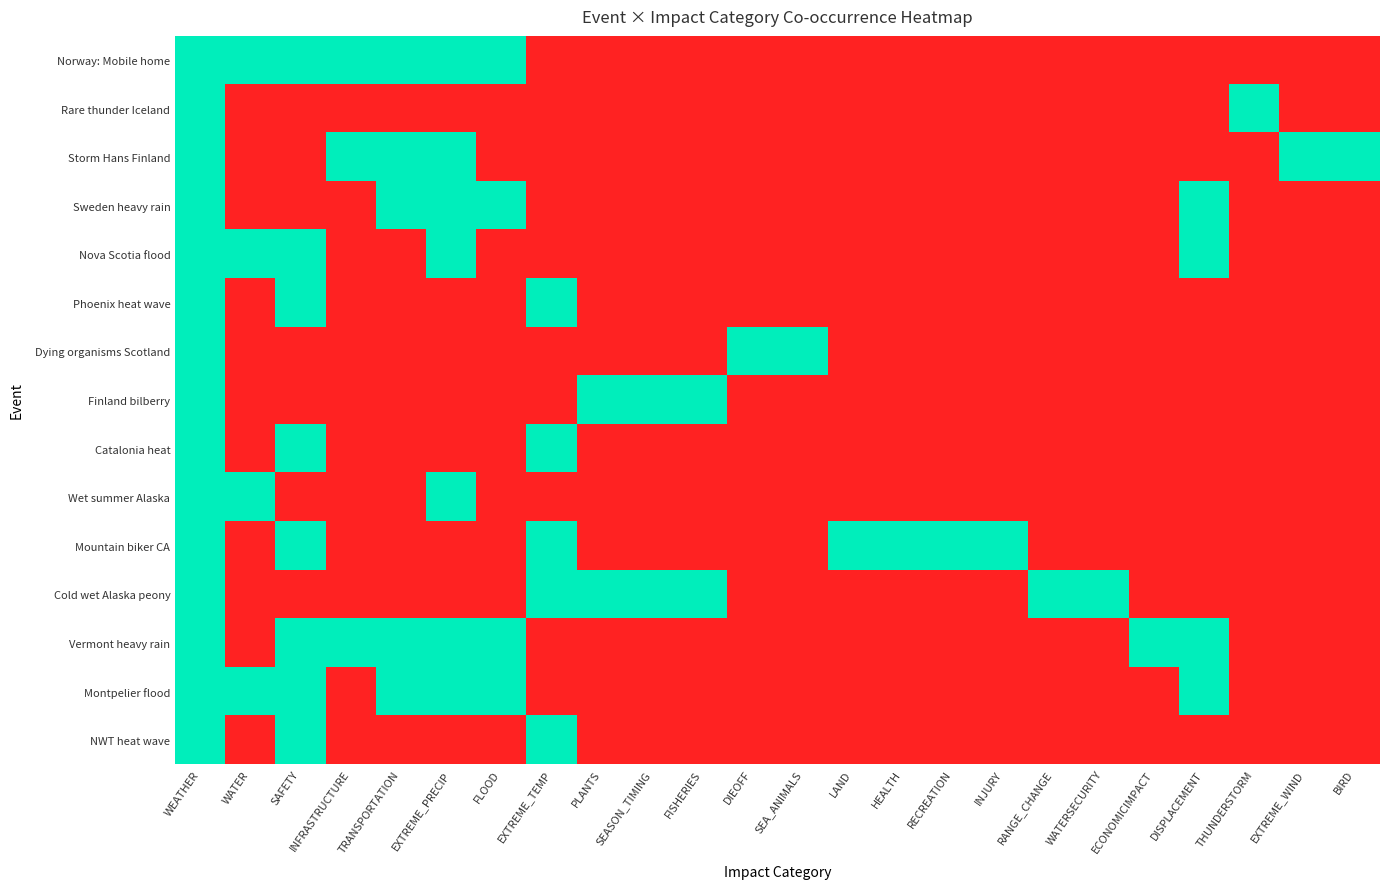

Reading left to right, extract all data points from this chart.

Norway: Mobile home: WEATHER=1	WATER=1	SAFETY=1	INFRASTRUCTURE=1	TRANSPORTATION=1	EXTREME_PRECIP=1	FLOOD=1	EXTREME_TEMP=0	PLANTS=0	SEASON_TIMING=0	FISHERIES=0	DIEOFF=0	SEA_ANIMALS=0	LAND=0	HEALTH=0	RECREATION=0	INJURY=0	RANGE_CHANGE=0	WATERSECURITY=0	ECONOMICIMPACT=0	DISPLACEMENT=0	THUNDERSTORM=0	EXTREME_WIND=0	BIRD=0
Rare thunder Iceland: WEATHER=1	WATER=0	SAFETY=0	INFRASTRUCTURE=0	TRANSPORTATION=0	EXTREME_PRECIP=0	FLOOD=0	EXTREME_TEMP=0	PLANTS=0	SEASON_TIMING=0	FISHERIES=0	DIEOFF=0	SEA_ANIMALS=0	LAND=0	HEALTH=0	RECREATION=0	INJURY=0	RANGE_CHANGE=0	WATERSECURITY=0	ECONOMICIMPACT=0	DISPLACEMENT=0	THUNDERSTORM=1	EXTREME_WIND=0	BIRD=0
Storm Hans Finland: WEATHER=1	WATER=0	SAFETY=0	INFRASTRUCTURE=1	TRANSPORTATION=1	EXTREME_PRECIP=1	FLOOD=0	EXTREME_TEMP=0	PLANTS=0	SEASON_TIMING=0	FISHERIES=0	DIEOFF=0	SEA_ANIMALS=0	LAND=0	HEALTH=0	RECREATION=0	INJURY=0	RANGE_CHANGE=0	WATERSECURITY=0	ECONOMICIMPACT=0	DISPLACEMENT=0	THUNDERSTORM=0	EXTREME_WIND=1	BIRD=1
Sweden heavy rain: WEATHER=1	WATER=0	SAFETY=0	INFRASTRUCTURE=0	TRANSPORTATION=1	EXTREME_PRECIP=1	FLOOD=1	EXTREME_TEMP=0	PLANTS=0	SEASON_TIMING=0	FISHERIES=0	DIEOFF=0	SEA_ANIMALS=0	LAND=0	HEALTH=0	RECREATION=0	INJURY=0	RANGE_CHANGE=0	WATERSECURITY=0	ECONOMICIMPACT=0	DISPLACEMENT=1	THUNDERSTORM=0	EXTREME_WIND=0	BIRD=0
Nova Scotia flood: WEATHER=1	WATER=1	SAFETY=1	INFRASTRUCTURE=0	TRANSPORTATION=0	EXTREME_PRECIP=1	FLOOD=0	EXTREME_TEMP=0	PLANTS=0	SEASON_TIMING=0	FISHERIES=0	DIEOFF=0	SEA_ANIMALS=0	LAND=0	HEALTH=0	RECREATION=0	INJURY=0	RANGE_CHANGE=0	WATERSECURITY=0	ECONOMICIMPACT=0	DISPLACEMENT=1	THUNDERSTORM=0	EXTREME_WIND=0	BIRD=0
Phoenix heat wave: WEATHER=1	WATER=0	SAFETY=1	INFRASTRUCTURE=0	TRANSPORTATION=0	EXTREME_PRECIP=0	FLOOD=0	EXTREME_TEMP=1	PLANTS=0	SEASON_TIMING=0	FISHERIES=0	DIEOFF=0	SEA_ANIMALS=0	LAND=0	HEALTH=0	RECREATION=0	INJURY=0	RANGE_CHANGE=0	WATERSECURITY=0	ECONOMICIMPACT=0	DISPLACEMENT=0	THUNDERSTORM=0	EXTREME_WIND=0	BIRD=0
Dying organisms Scotland: WEATHER=1	WATER=0	SAFETY=0	INFRASTRUCTURE=0	TRANSPORTATION=0	EXTREME_PRECIP=0	FLOOD=0	EXTREME_TEMP=0	PLANTS=0	SEASON_TIMING=0	FISHERIES=0	DIEOFF=1	SEA_ANIMALS=1	LAND=0	HEALTH=0	RECREATION=0	INJURY=0	RANGE_CHANGE=0	WATERSECURITY=0	ECONOMICIMPACT=0	DISPLACEMENT=0	THUNDERSTORM=0	EXTREME_WIND=0	BIRD=0
Finland bilberry: WEATHER=1	WATER=0	SAFETY=0	INFRASTRUCTURE=0	TRANSPORTATION=0	EXTREME_PRECIP=0	FLOOD=0	EXTREME_TEMP=0	PLANTS=1	SEASON_TIMING=1	FISHERIES=1	DIEOFF=0	SEA_ANIMALS=0	LAND=0	HEALTH=0	RECREATION=0	INJURY=0	RANGE_CHANGE=0	WATERSECURITY=0	ECONOMICIMPACT=0	DISPLACEMENT=0	THUNDERSTORM=0	EXTREME_WIND=0	BIRD=0
Catalonia heat: WEATHER=1	WATER=0	SAFETY=1	INFRASTRUCTURE=0	TRANSPORTATION=0	EXTREME_PRECIP=0	FLOOD=0	EXTREME_TEMP=1	PLANTS=0	SEASON_TIMING=0	FISHERIES=0	DIEOFF=0	SEA_ANIMALS=0	LAND=0	HEALTH=0	RECREATION=0	INJURY=0	RANGE_CHANGE=0	WATERSECURITY=0	ECONOMICIMPACT=0	DISPLACEMENT=0	THUNDERSTORM=0	EXTREME_WIND=0	BIRD=0
Wet summer Alaska: WEATHER=1	WATER=1	SAFETY=0	INFRASTRUCTURE=0	TRANSPORTATION=0	EXTREME_PRECIP=1	FLOOD=0	EXTREME_TEMP=0	PLANTS=0	SEASON_TIMING=0	FISHERIES=0	DIEOFF=0	SEA_ANIMALS=0	LAND=0	HEALTH=0	RECREATION=0	INJURY=0	RANGE_CHANGE=0	WATERSECURITY=0	ECONOMICIMPACT=0	DISPLACEMENT=0	THUNDERSTORM=0	EXTREME_WIND=0	BIRD=0
Mountain biker CA: WEATHER=1	WATER=0	SAFETY=1	INFRASTRUCTURE=0	TRANSPORTATION=0	EXTREME_PRECIP=0	FLOOD=0	EXTREME_TEMP=1	PLANTS=0	SEASON_TIMING=0	FISHERIES=0	DIEOFF=0	SEA_ANIMALS=0	LAND=1	HEALTH=1	RECREATION=1	INJURY=1	RANGE_CHANGE=0	WATERSECURITY=0	ECONOMICIMPACT=0	DISPLACEMENT=0	THUNDERSTORM=0	EXTREME_WIND=0	BIRD=0
Cold wet Alaska peony: WEATHER=1	WATER=0	SAFETY=0	INFRASTRUCTURE=0	TRANSPORTATION=0	EXTREME_PRECIP=0	FLOOD=0	EXTREME_TEMP=1	PLANTS=1	SEASON_TIMING=1	FISHERIES=1	DIEOFF=0	SEA_ANIMALS=0	LAND=0	HEALTH=0	RECREATION=0	INJURY=0	RANGE_CHANGE=1	WATERSECURITY=1	ECONOMICIMPACT=0	DISPLACEMENT=0	THUNDERSTORM=0	EXTREME_WIND=0	BIRD=0
Vermont heavy rain: WEATHER=1	WATER=0	SAFETY=1	INFRASTRUCTURE=1	TRANSPORTATION=1	EXTREME_PRECIP=1	FLOOD=1	EXTREME_TEMP=0	PLANTS=0	SEASON_TIMING=0	FISHERIES=0	DIEOFF=0	SEA_ANIMALS=0	LAND=0	HEALTH=0	RECREATION=0	INJURY=0	RANGE_CHANGE=0	WATERSECURITY=0	ECONOMICIMPACT=1	DISPLACEMENT=1	THUNDERSTORM=0	EXTREME_WIND=0	BIRD=0
Montpelier flood: WEATHER=1	WATER=1	SAFETY=1	INFRASTRUCTURE=0	TRANSPORTATION=1	EXTREME_PRECIP=1	FLOOD=1	EXTREME_TEMP=0	PLANTS=0	SEASON_TIMING=0	FISHERIES=0	DIEOFF=0	SEA_ANIMALS=0	LAND=0	HEALTH=0	RECREATION=0	INJURY=0	RANGE_CHANGE=0	WATERSECURITY=0	ECONOMICIMPACT=0	DISPLACEMENT=1	THUNDERSTORM=0	EXTREME_WIND=0	BIRD=0
NWT heat wave: WEATHER=1	WATER=0	SAFETY=1	INFRASTRUCTURE=0	TRANSPORTATION=0	EXTREME_PRECIP=0	FLOOD=0	EXTREME_TEMP=1	PLANTS=0	SEASON_TIMING=0	FISHERIES=0	DIEOFF=0	SEA_ANIMALS=0	LAND=0	HEALTH=0	RECREATION=0	INJURY=0	RANGE_CHANGE=0	WATERSECURITY=0	ECONOMICIMPACT=0	DISPLACEMENT=0	THUNDERSTORM=0	EXTREME_WIND=0	BIRD=0